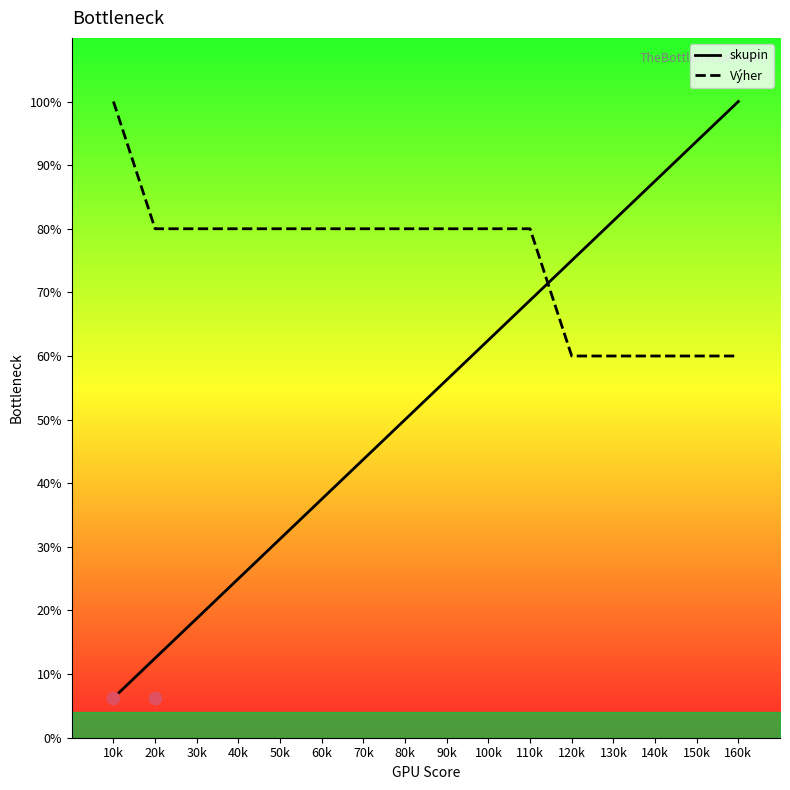

What are all the series names shown in the legend?

skupin, Výher